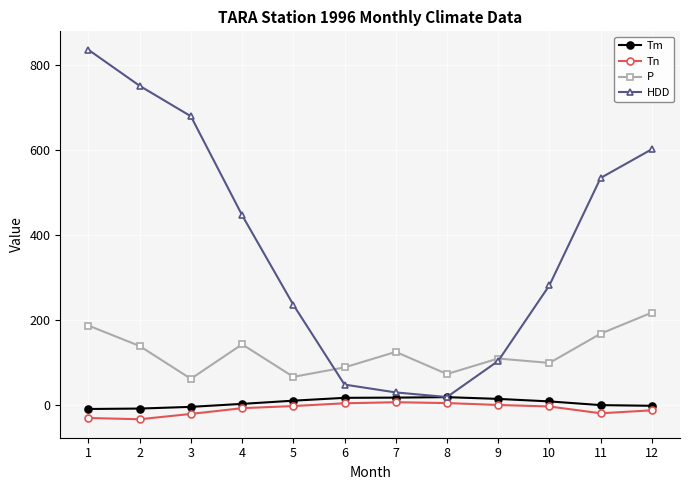

What is the value of the P point at the 2nd from the left?

139.0